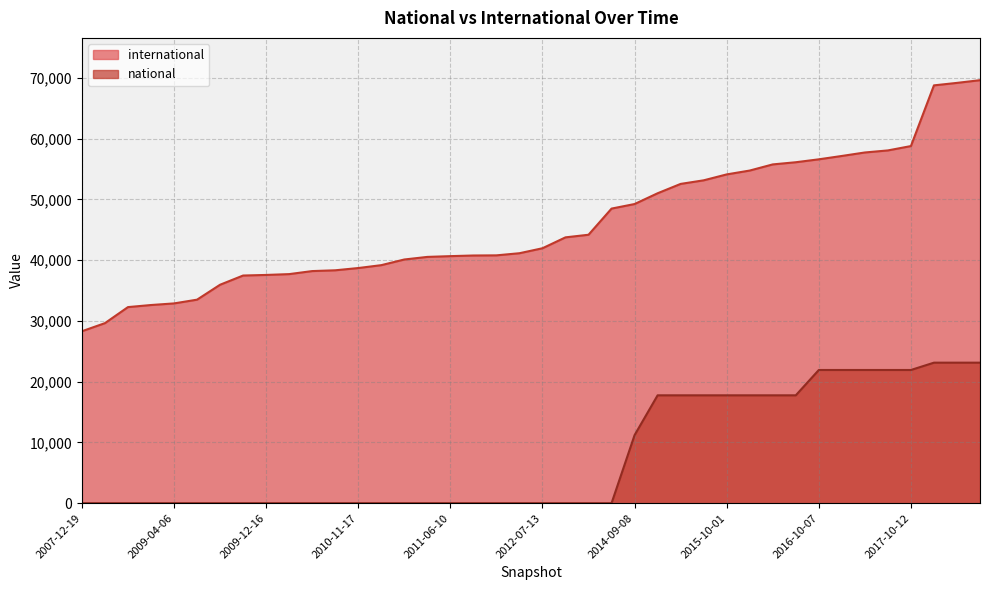

What is the sum of the international values at 2009-04-06 and 2016-04-05?

88624